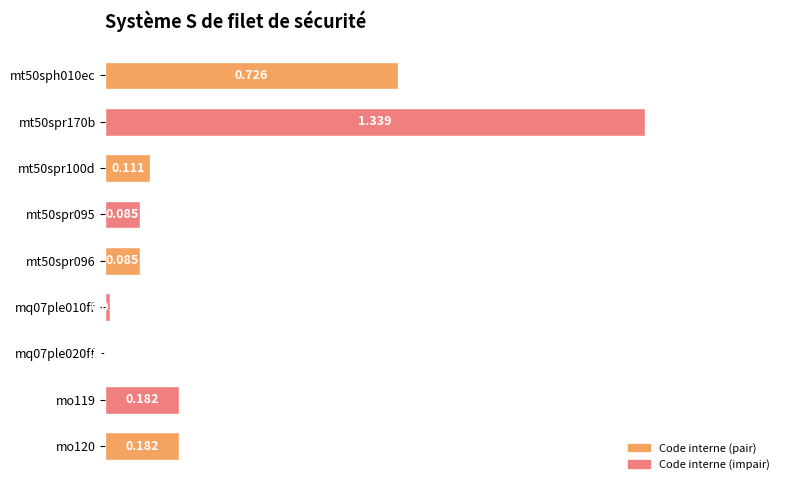

How many series are shown in this chart?

1